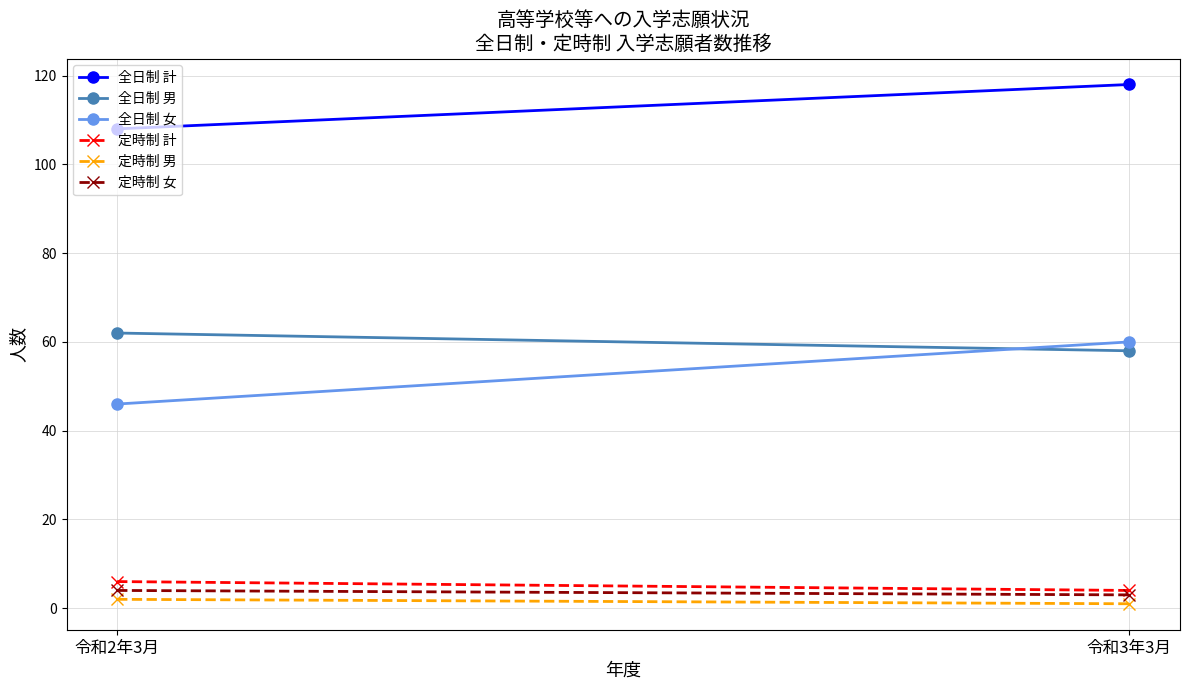

What is the sum of the 定時制 計 values at 令和3年3月 and 令和2年3月?

10